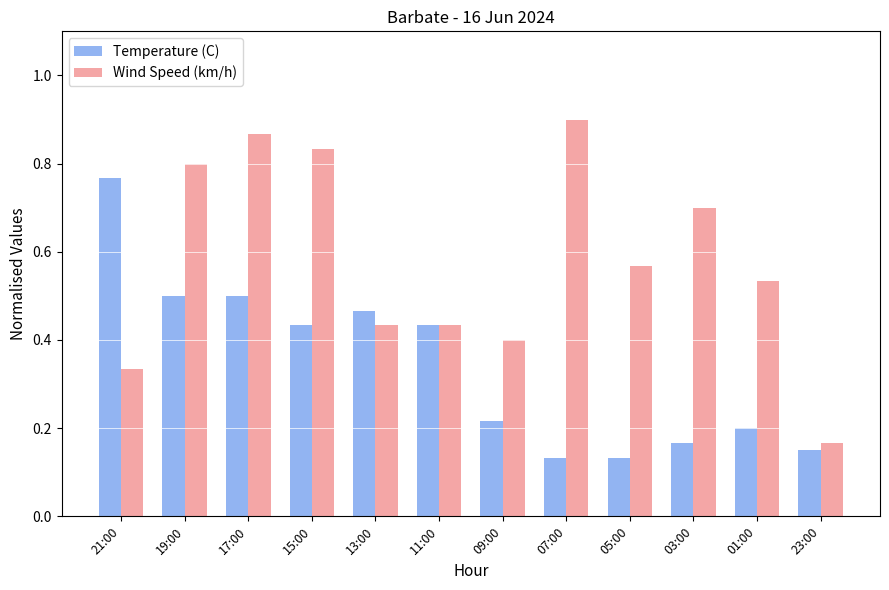

What position from the left is 15:00?

4